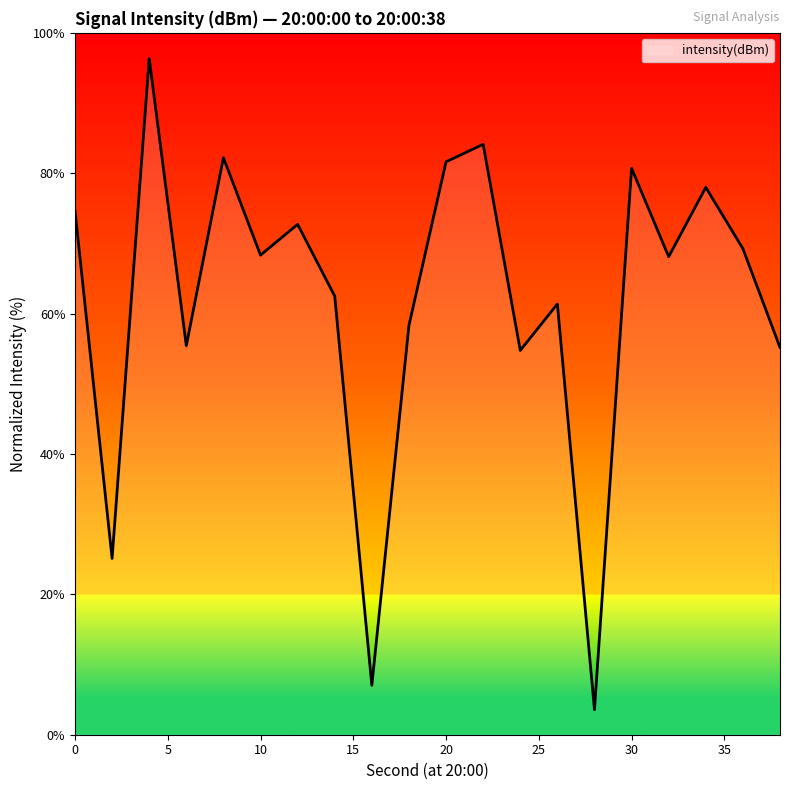

What is the average value?

62.0